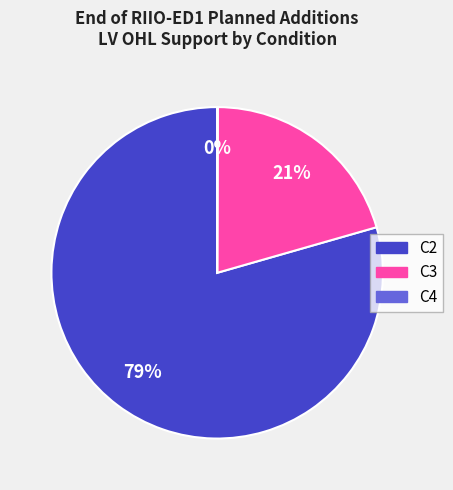

True or false: C2 accounts for 65% of the total.

False